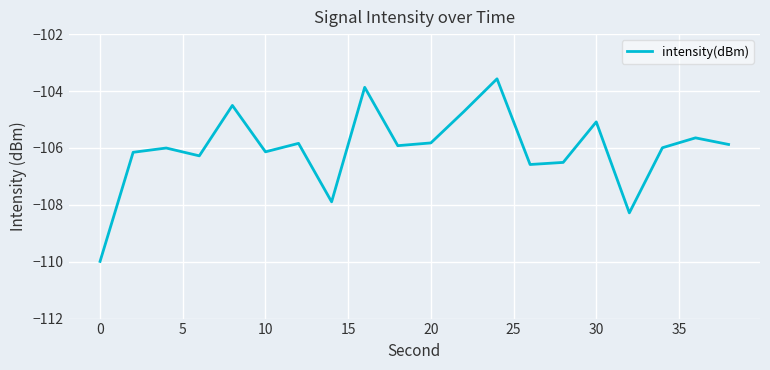

What is the maximum value shown in the chart?

-103.6